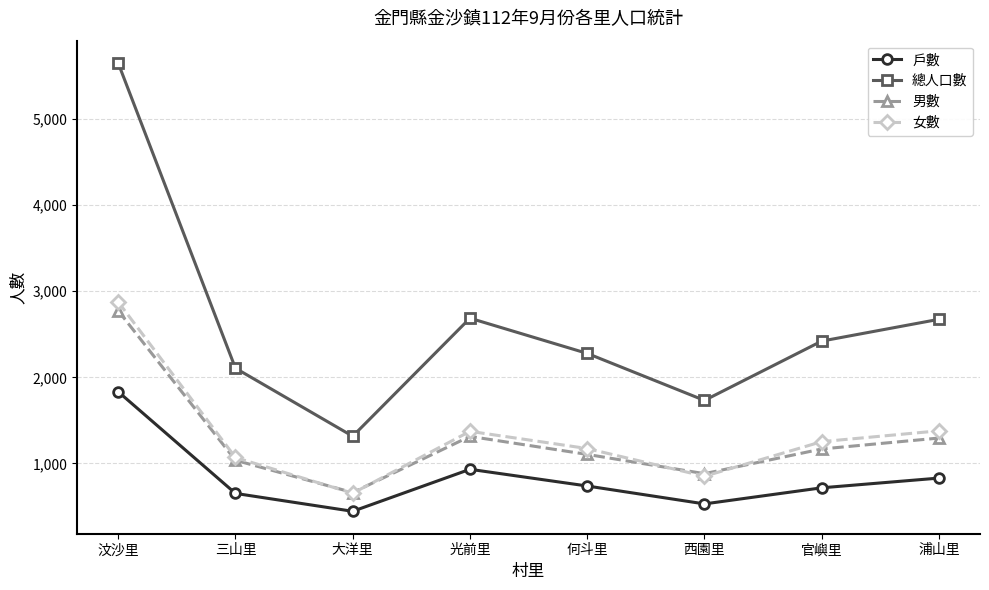

What is the sum of all 男數 values?

10236